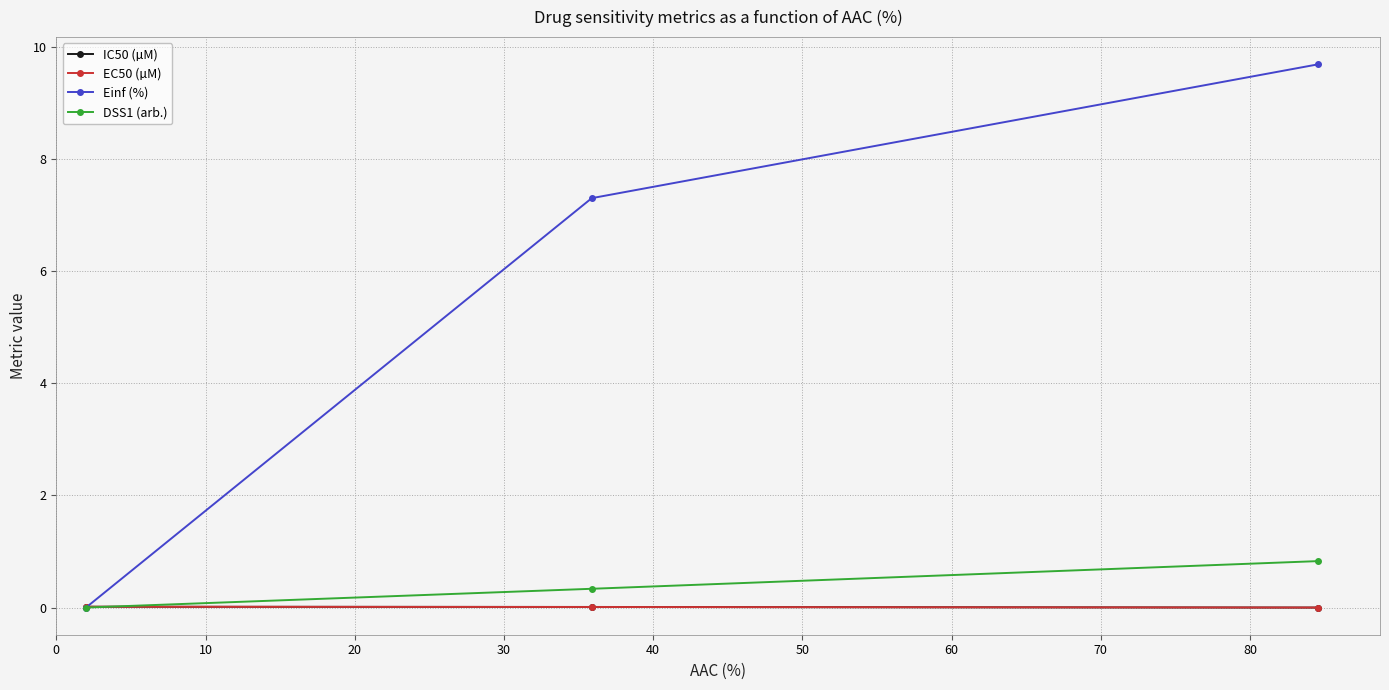

Which series has the largest range (max minus min)?

Einf (%)